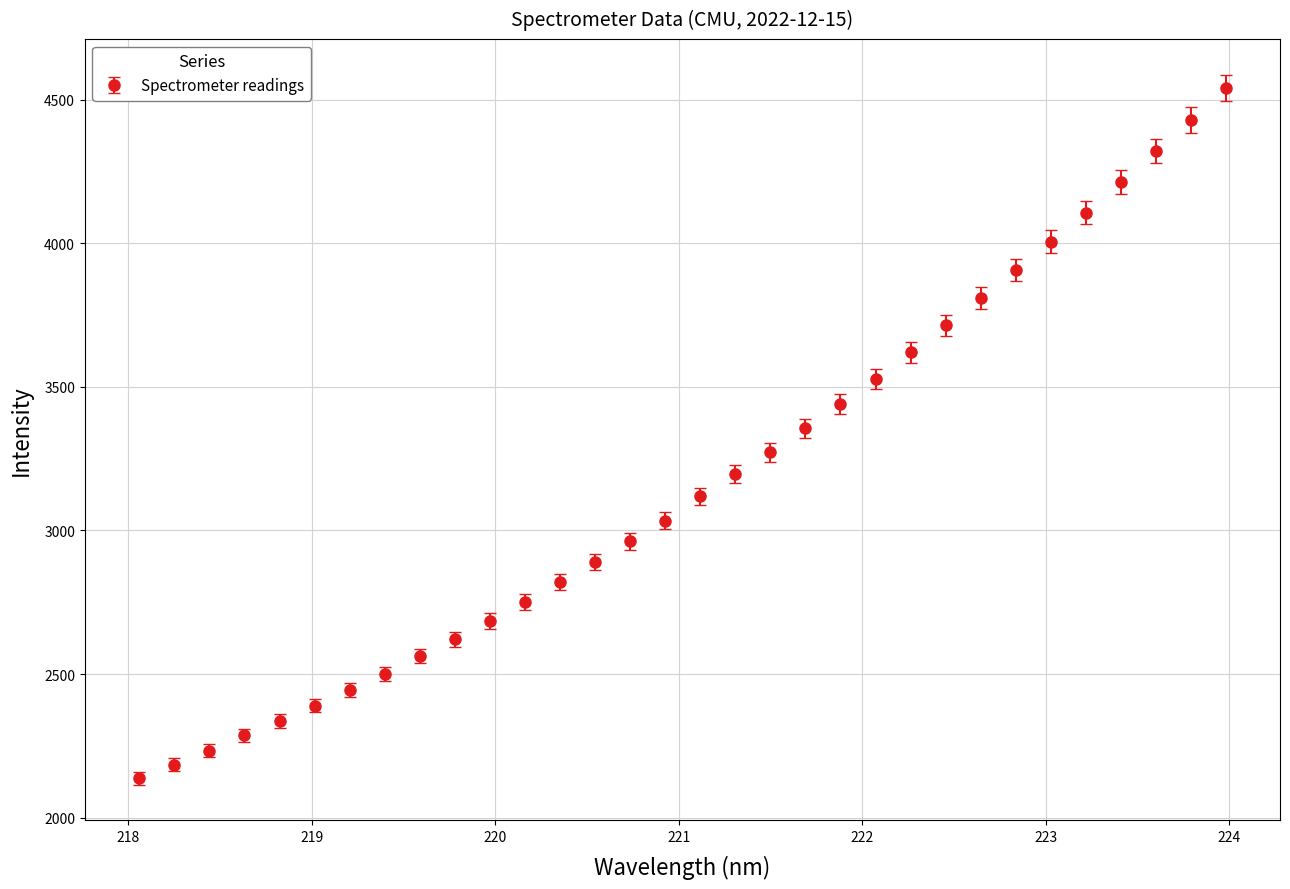

What is the difference between the maximum and minimum values?

2406.5